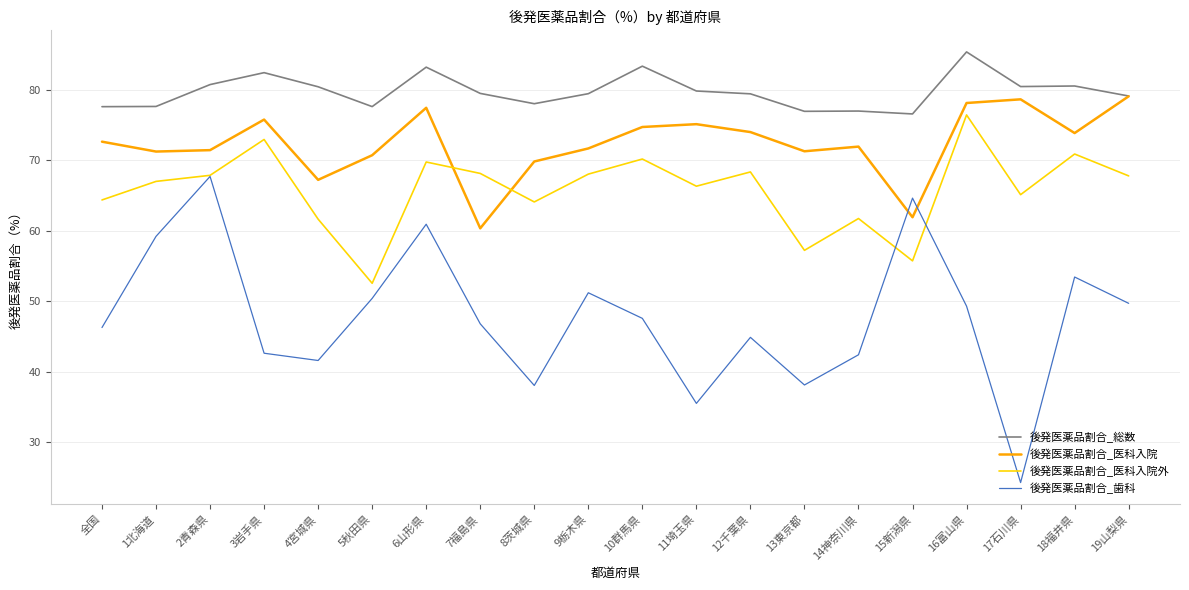

Count the number of data series in this chart.

4